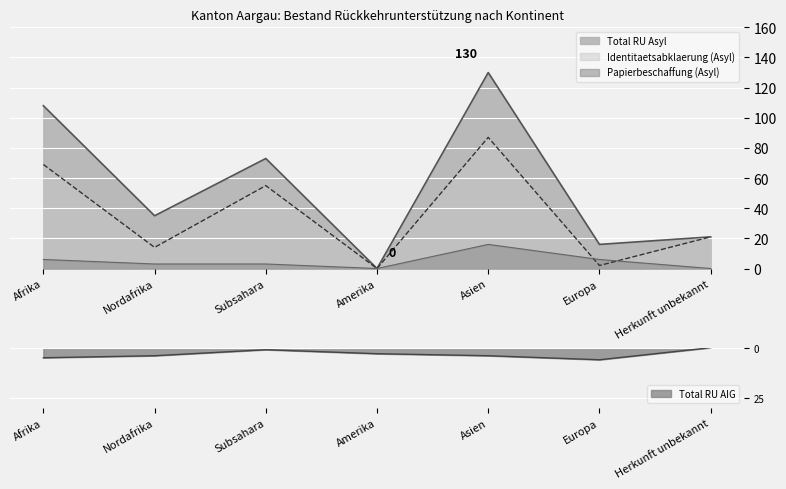

Does the chart display data point markers on the line(s)?

No